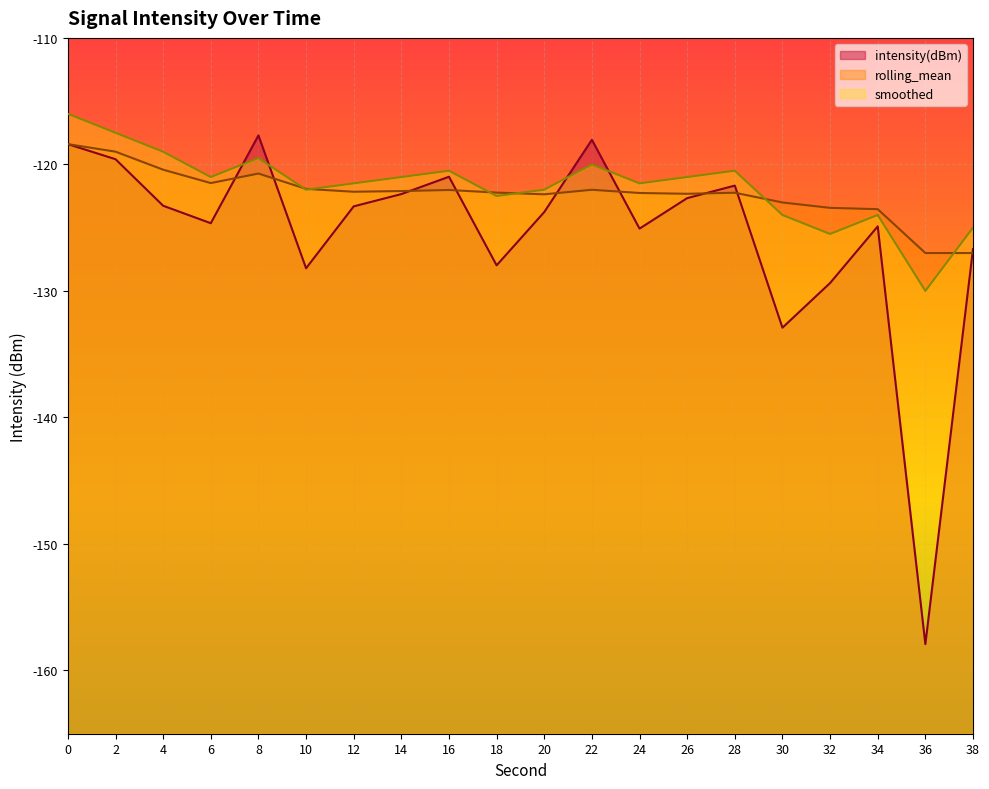

Where is rolling_mean nearest to the value -122?

22